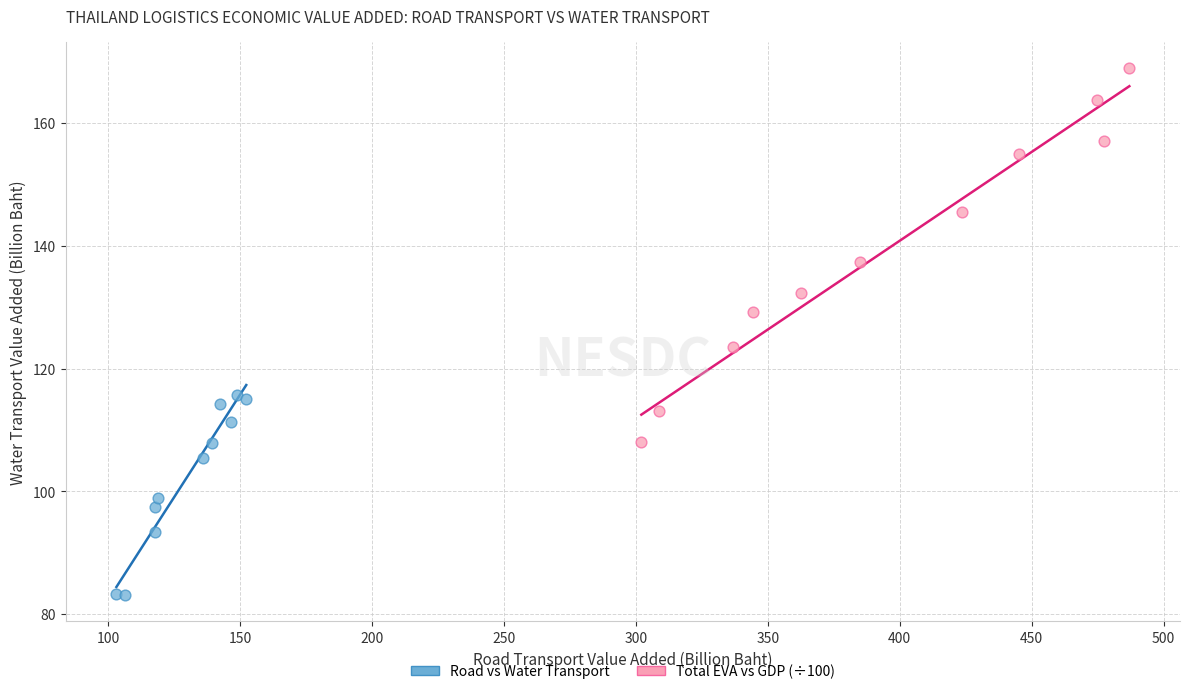

Which series has the widest spread of Y values?

Total EVA vs GDP (÷100)